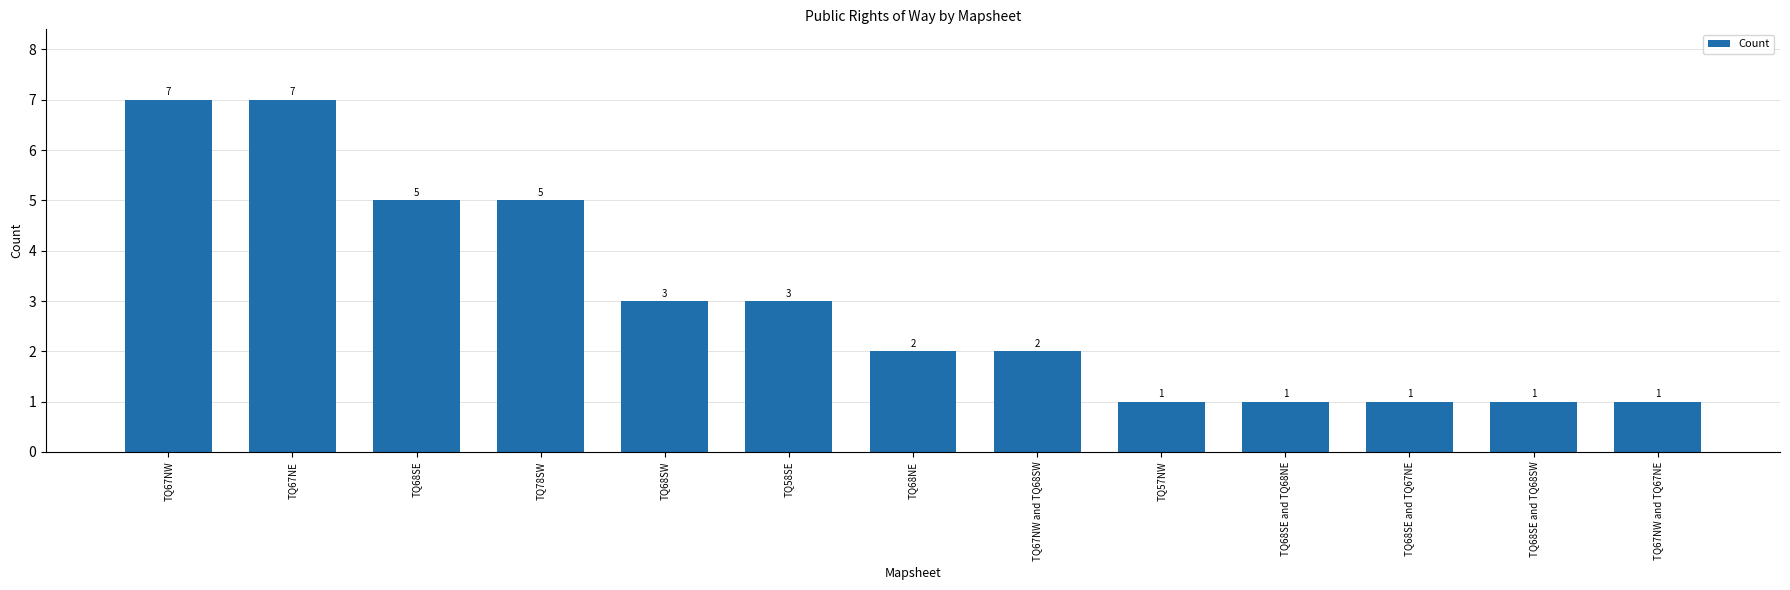

What is the sum of the values at TQ68NE and TQ68SE and TQ68SW?

3